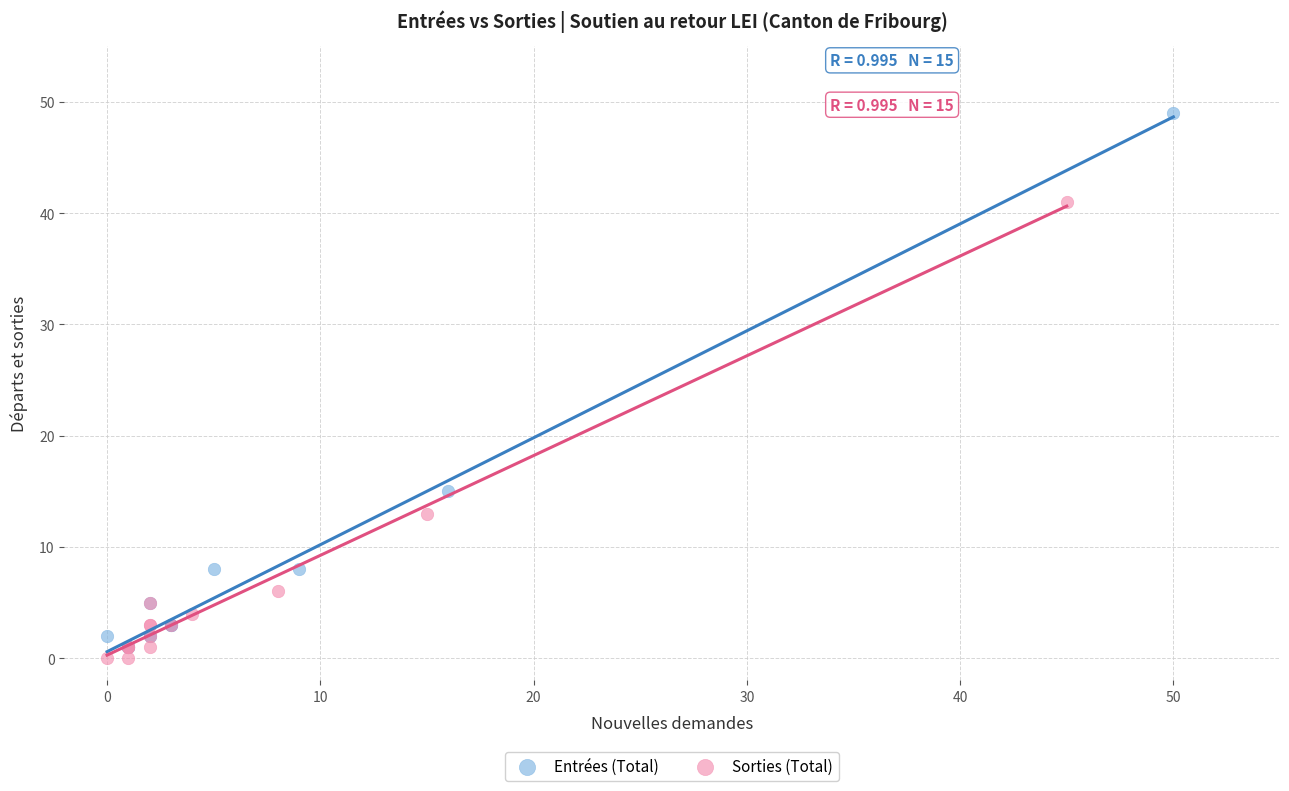

What are all the series names shown in the legend?

Entrées (Total), Sorties (Total)